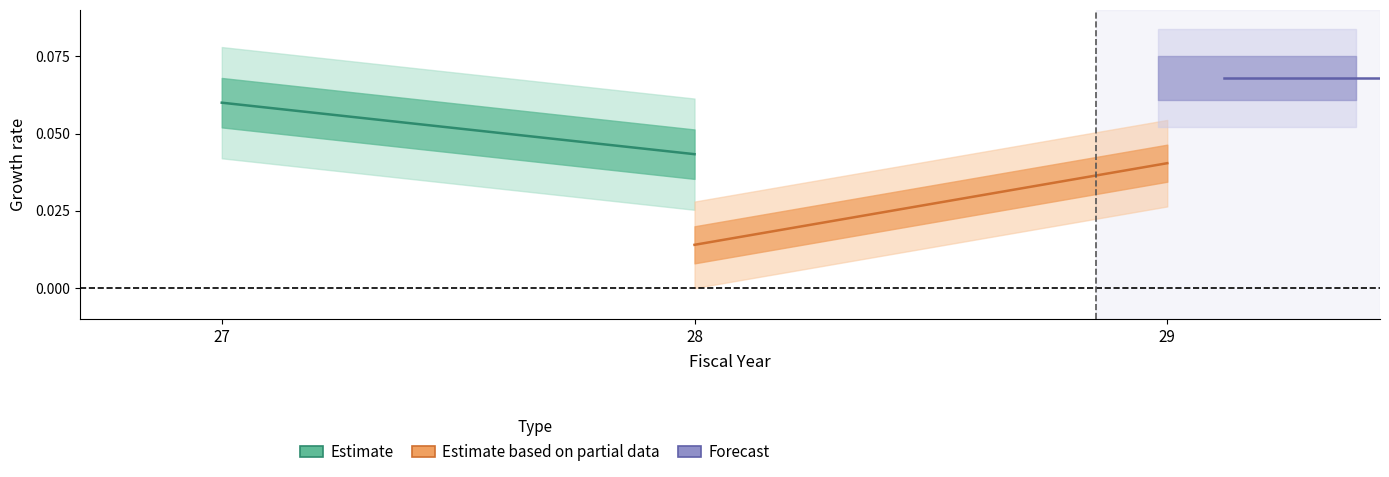

The value of Estimate at 28 is 0.0. True or false?

False